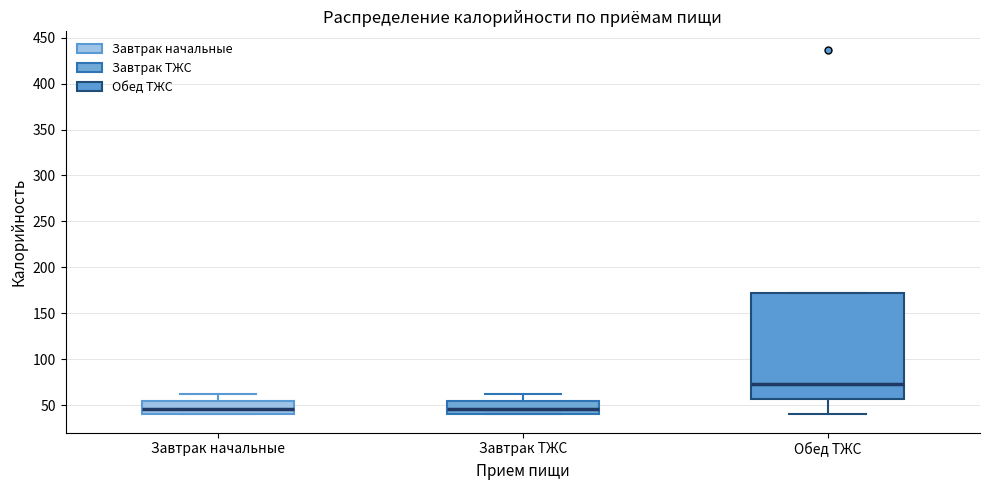

Where is the upper edge of the box for Завтрак ТЖС on the y-axis? The values are not printed on the chart, so give them approximately, as read against the axis.

55